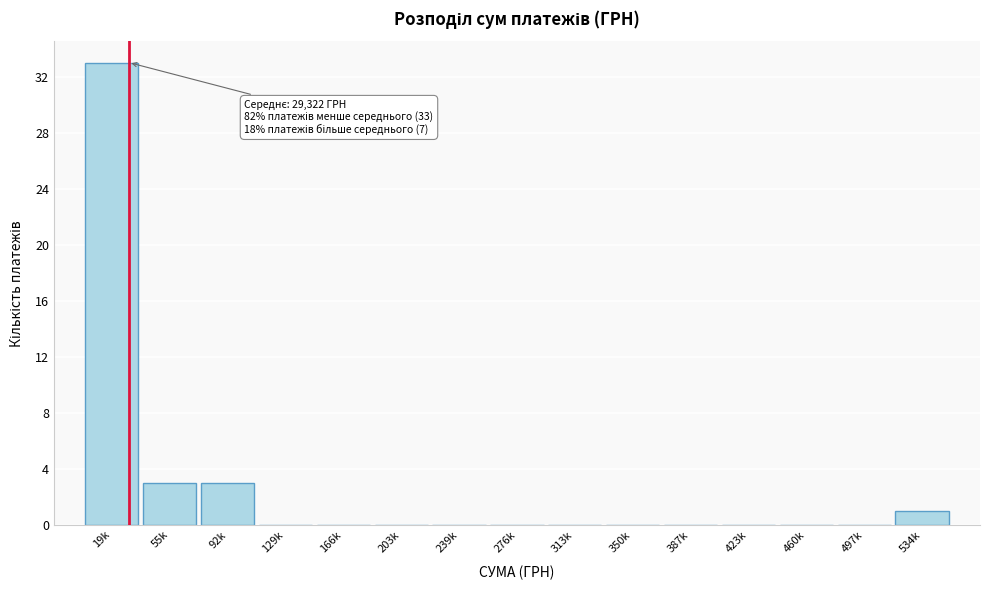

Reading left to right, list all the values displayed in this chart.

19k=33	55k=3	92k=3	129k=0	166k=0	203k=0	239k=0	276k=0	313k=0	350k=0	387k=0	423k=0	460k=0	497k=0	534k=1